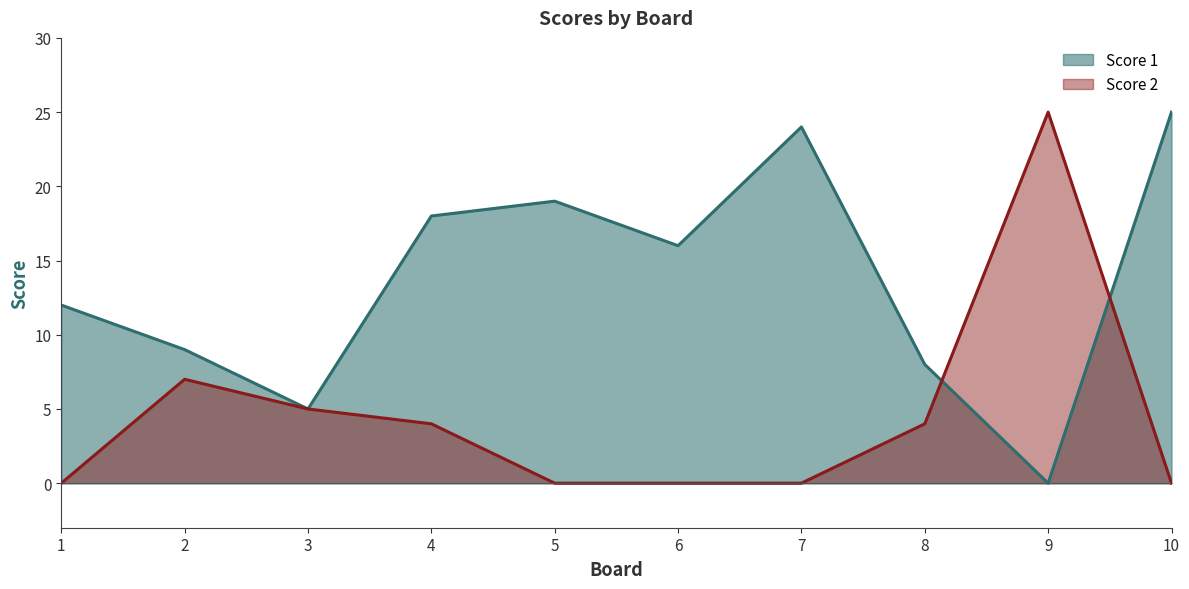

Which label corresponds to the largest value in the chart?

10